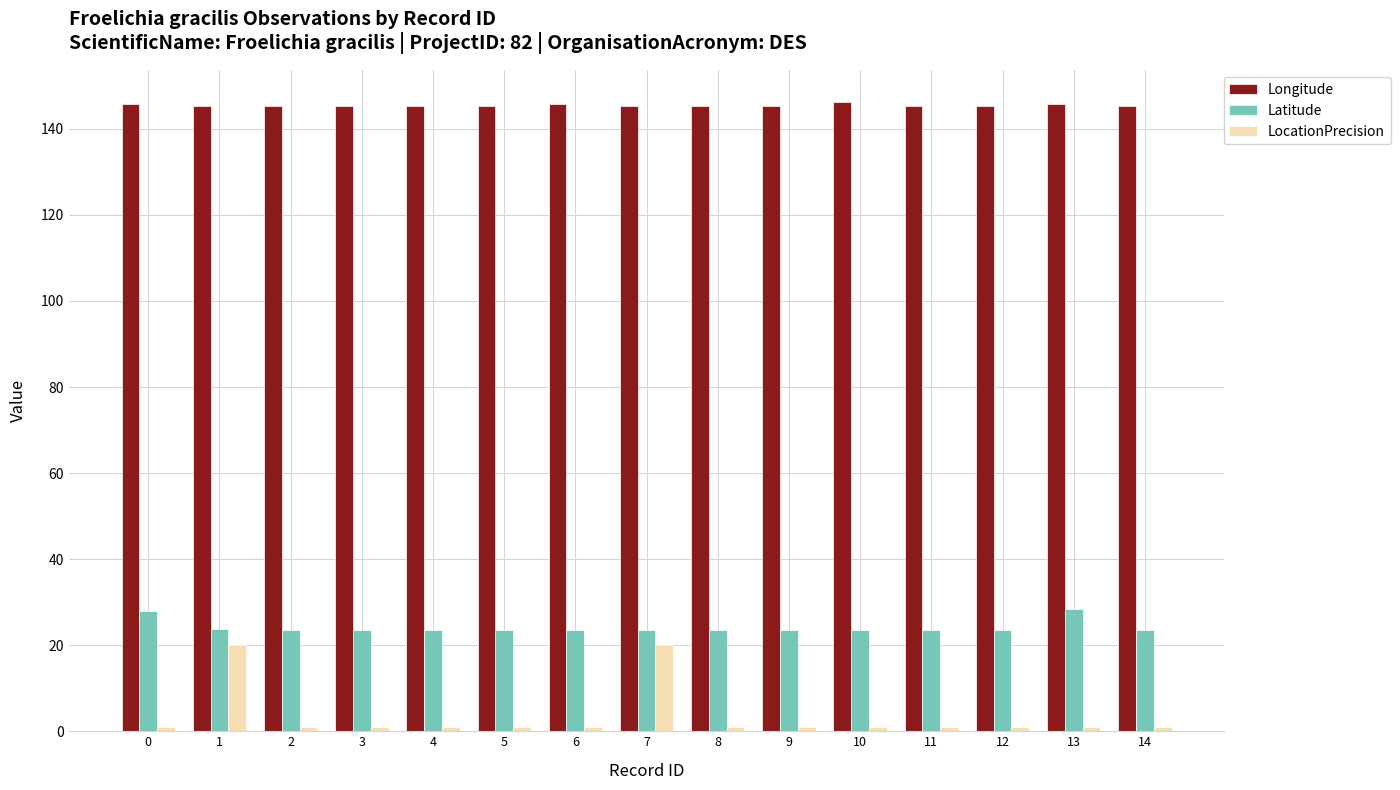

What is the total value across all series at 0?

174.8